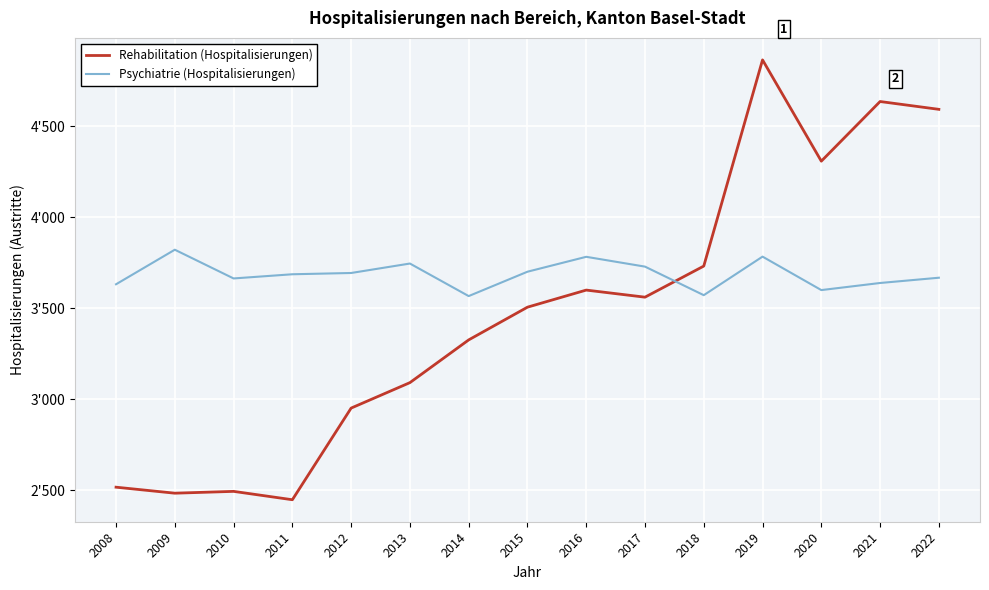

At which category does the chart reach its minimum across all series?

2011